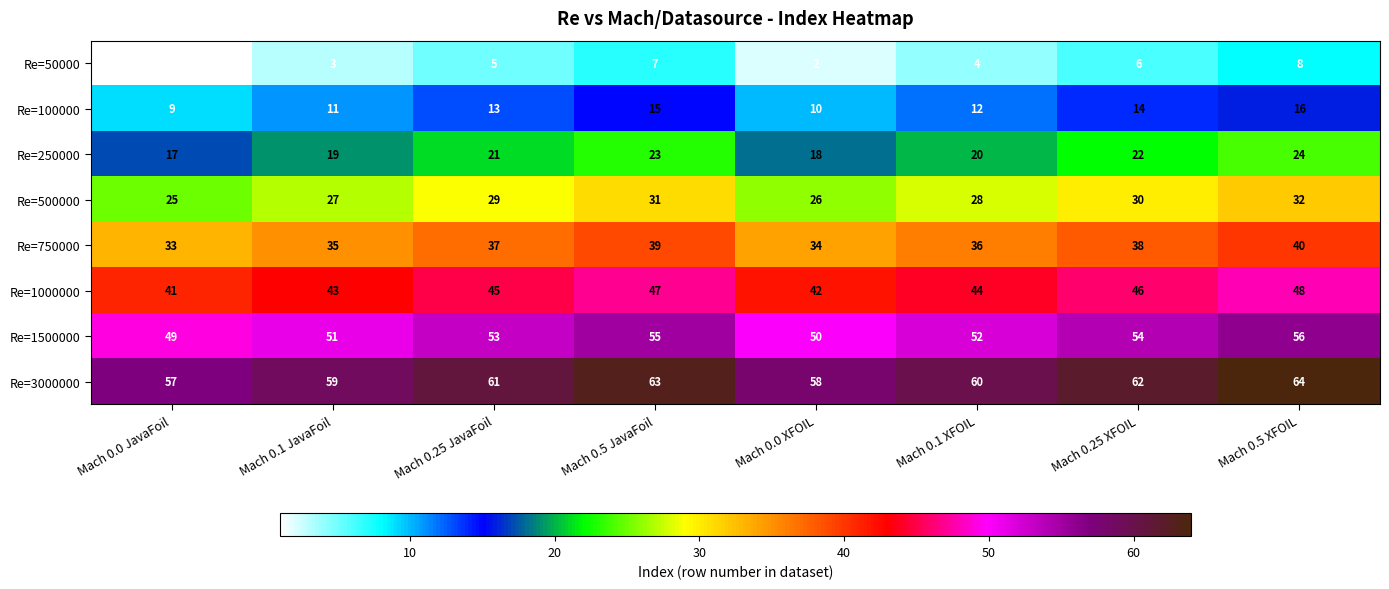

What is the maximum value for Re=3000000?

64